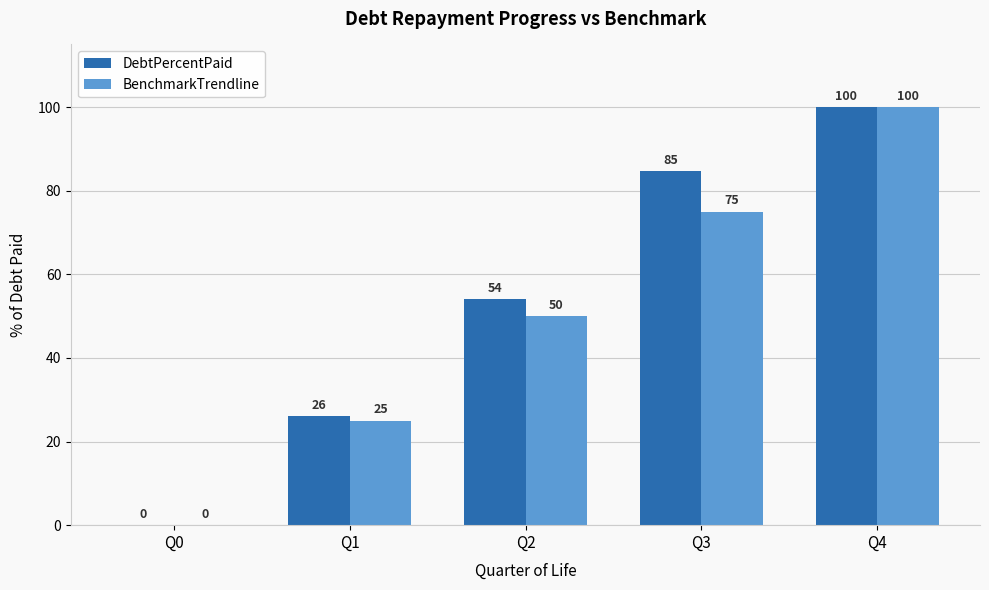

At which category is the sum across all series the highest?

Q4